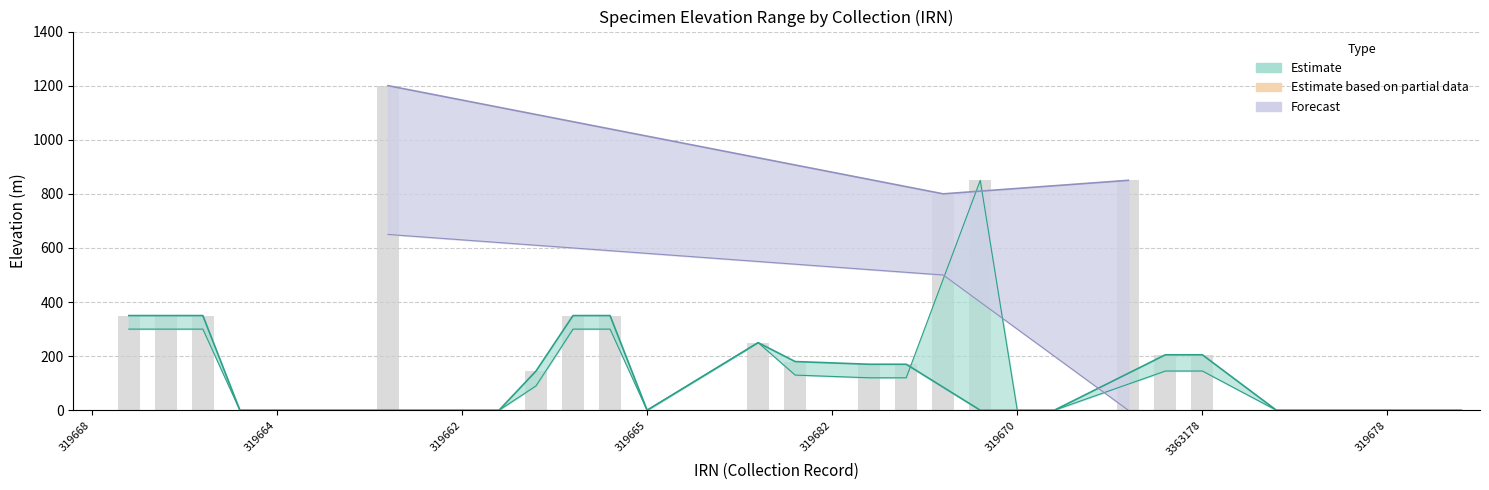

Where is Minimum Elevation nearest to the value 425?

3373169